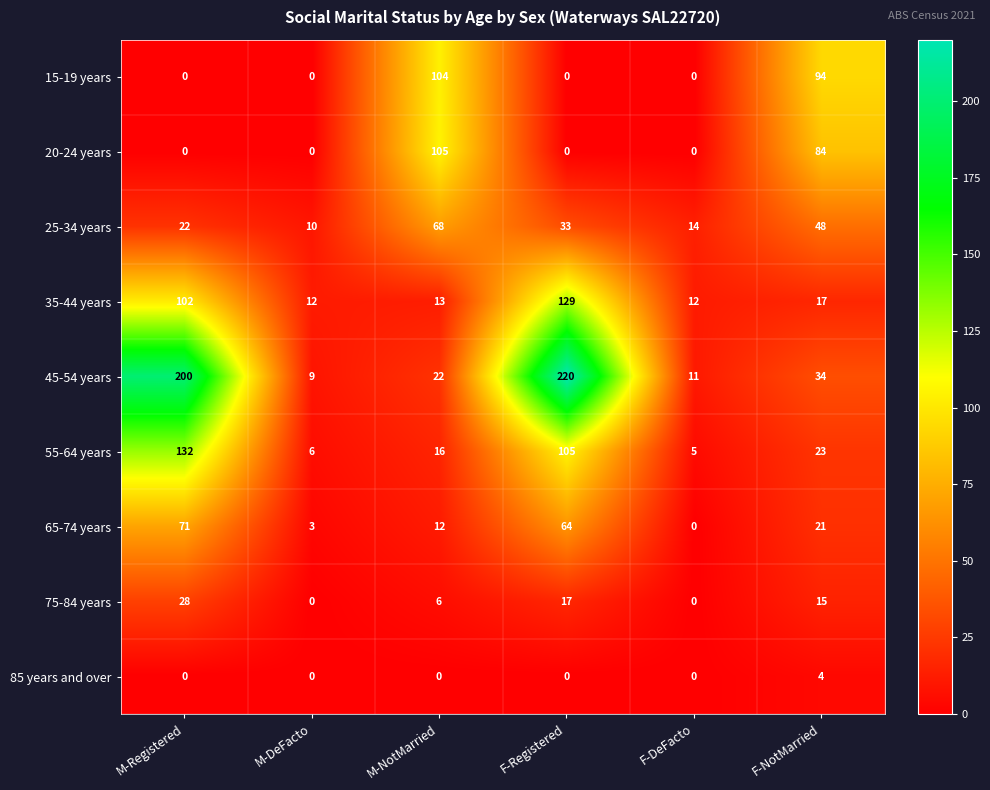

At which category is the sum across all series the highest?

F-Registered